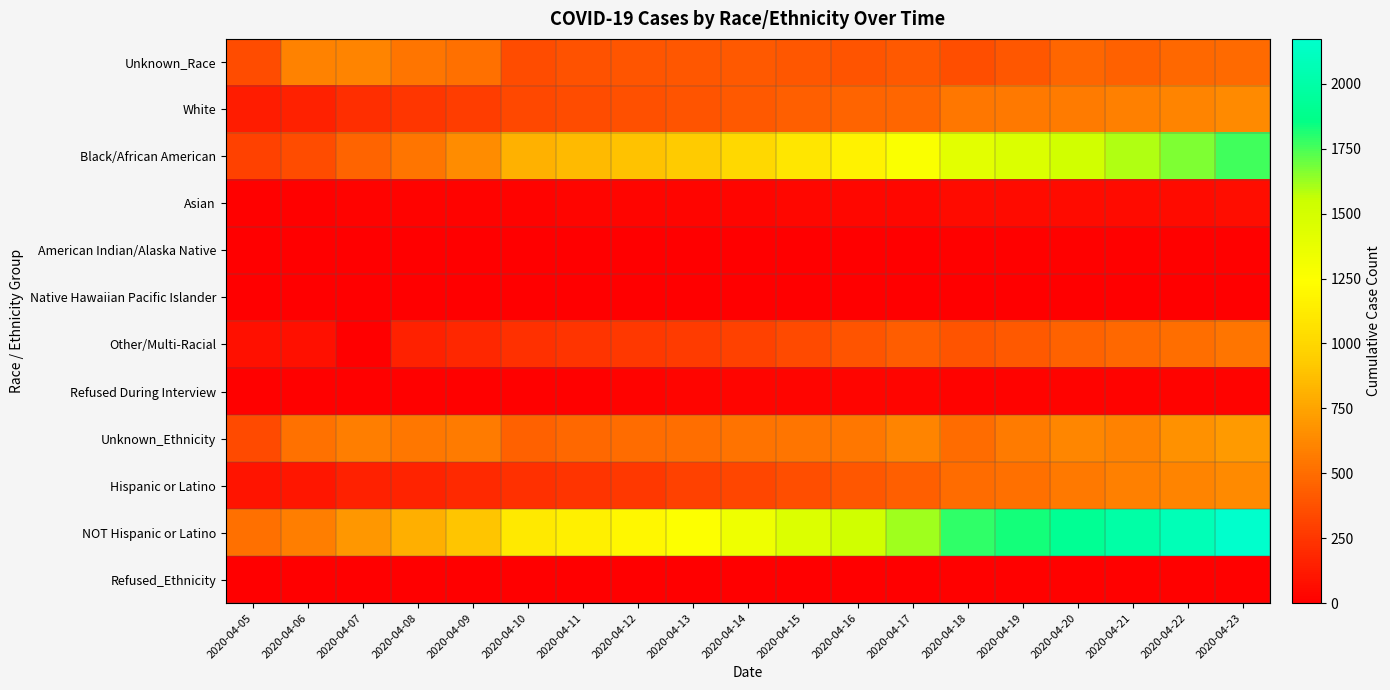

Reading left to right, extract all data points from this chart.

Unknown_Race: 2020-04-05=349	2020-04-06=596	2020-04-07=604	2020-04-08=536	2020-04-09=516	2020-04-10=355	2020-04-11=379	2020-04-12=391	2020-04-13=400	2020-04-14=410	2020-04-15=404	2020-04-16=383	2020-04-17=413	2020-04-18=358	2020-04-19=406	2020-04-20=470	2020-04-21=443	2020-04-22=479	2020-04-23=490
White: 2020-04-05=135	2020-04-06=154	2020-04-07=218	2020-04-08=253	2020-04-09=281	2020-04-10=339	2020-04-11=354	2020-04-12=365	2020-04-13=388	2020-04-14=411	2020-04-15=439	2020-04-16=461	2020-04-17=473	2020-04-18=548	2020-04-19=553	2020-04-20=565	2020-04-21=587	2020-04-22=603	2020-04-23=635
Black/African American: 2020-04-05=303	2020-04-06=353	2020-04-07=460	2020-04-08=542	2020-04-09=642	2020-04-10=812	2020-04-11=852	2020-04-12=884	2020-04-13=932	2020-04-14=1009	2020-04-15=1089	2020-04-16=1171	2020-04-17=1271	2020-04-18=1403	2020-04-19=1458	2020-04-20=1517	2020-04-21=1595	2020-04-22=1670	2020-04-23=1762
Asian: 2020-04-05=12	2020-04-06=14	2020-04-07=18	2020-04-08=20	2020-04-09=21	2020-04-10=24	2020-04-11=26	2020-04-12=29	2020-04-13=30	2020-04-14=31	2020-04-15=35	2020-04-16=36	2020-04-17=38	2020-04-18=51	2020-04-19=52	2020-04-20=54	2020-04-21=57	2020-04-22=58	2020-04-23=60
American Indian/Alaska Native: 2020-04-05=1	2020-04-06=4	2020-04-07=5	2020-04-08=6	2020-04-09=6	2020-04-10=6	2020-04-11=6	2020-04-12=6	2020-04-13=6	2020-04-14=7	2020-04-15=7	2020-04-16=7	2020-04-17=8	2020-04-18=12	2020-04-19=12	2020-04-20=12	2020-04-21=11	2020-04-22=12	2020-04-23=12
Native Hawaiian Pacific Islander: 2020-04-05=0	2020-04-06=0	2020-04-07=1	2020-04-08=1	2020-04-09=1	2020-04-10=1	2020-04-11=1	2020-04-12=1	2020-04-13=1	2020-04-14=2	2020-04-15=4	2020-04-16=4	2020-04-17=5	2020-04-18=6	2020-04-19=6	2020-04-20=6	2020-04-21=7	2020-04-22=7	2020-04-23=7
Other/Multi-Racial: 2020-04-05=78	2020-04-06=80	2020-04-07=1	2020-04-08=153	2020-04-09=179	2020-04-10=226	2020-04-11=242	2020-04-12=256	2020-04-13=275	2020-04-14=300	2020-04-15=345	2020-04-16=386	2020-04-17=431	2020-04-18=390	2020-04-19=415	2020-04-20=450	2020-04-21=481	2020-04-22=508	2020-04-23=538
Refused During Interview: 2020-04-05=9	2020-04-06=10	2020-04-07=11	2020-04-08=12	2020-04-09=14	2020-04-10=15	2020-04-11=15	2020-04-12=23	2020-04-13=26	2020-04-14=27	2020-04-15=27	2020-04-16=28	2020-04-17=27	2020-04-18=25	2020-04-19=25	2020-04-20=24	2020-04-21=25	2020-04-22=24	2020-04-23=24
Unknown_Ethnicity: 2020-04-05=341	2020-04-06=520	2020-04-07=585	2020-04-08=550	2020-04-09=564	2020-04-10=443	2020-04-11=483	2020-04-12=496	2020-04-13=501	2020-04-14=527	2020-04-15=539	2020-04-16=544	2020-04-17=607	2020-04-18=500	2020-04-19=563	2020-04-20=615	2020-04-21=601	2020-04-22=663	2020-04-23=705
Hispanic or Latino: 2020-04-05=98	2020-04-06=107	2020-04-07=154	2020-04-08=169	2020-04-09=188	2020-04-10=227	2020-04-11=241	2020-04-12=263	2020-04-13=299	2020-04-14=324	2020-04-15=361	2020-04-16=403	2020-04-17=439	2020-04-18=494	2020-04-19=516	2020-04-20=555	2020-04-21=589	2020-04-22=610	2020-04-23=636
NOT Hispanic or Latino: 2020-04-05=517	2020-04-06=580	2020-04-07=696	2020-04-08=799	2020-04-09=903	2020-04-10=1104	2020-04-11=1146	2020-04-12=1191	2020-04-13=1252	2020-04-14=1340	2020-04-15=1445	2020-04-16=1522	2020-04-17=1613	2020-04-18=1783	2020-04-19=1832	2020-04-20=1914	2020-04-21=2002	2020-04-22=2074	2020-04-23=2173
Refused_Ethnicity: 2020-04-05=2	2020-04-06=4	2020-04-07=5	2020-04-08=5	2020-04-09=5	2020-04-10=4	2020-04-11=5	2020-04-12=5	2020-04-13=6	2020-04-14=6	2020-04-15=5	2020-04-16=7	2020-04-17=7	2020-04-18=16	2020-04-19=16	2020-04-20=14	2020-04-21=14	2020-04-22=14	2020-04-23=14